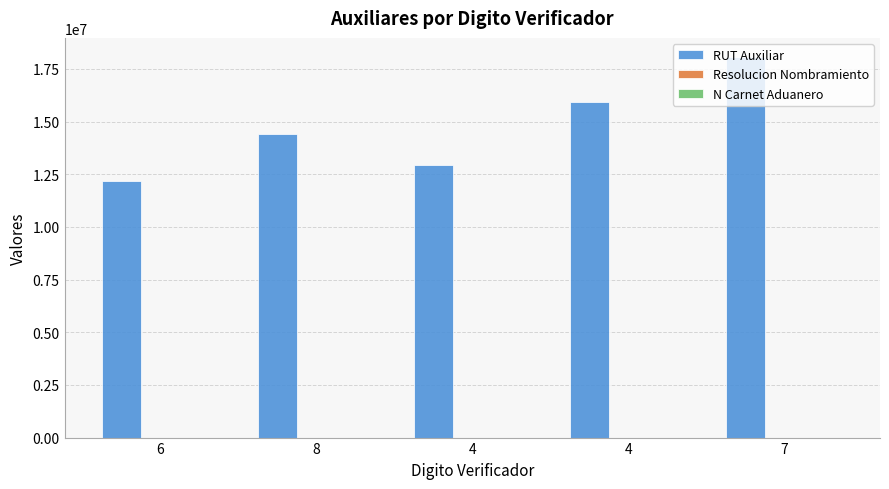

Reading left to right, transcribe all the data shown in this chart.

RUT Auxiliar: 12157945	14391014	12922444	15942054	18068231
Resolucion Nombramiento: 538	537	77	54	52
N Carnet Aduanero: 310	311	340	377	378